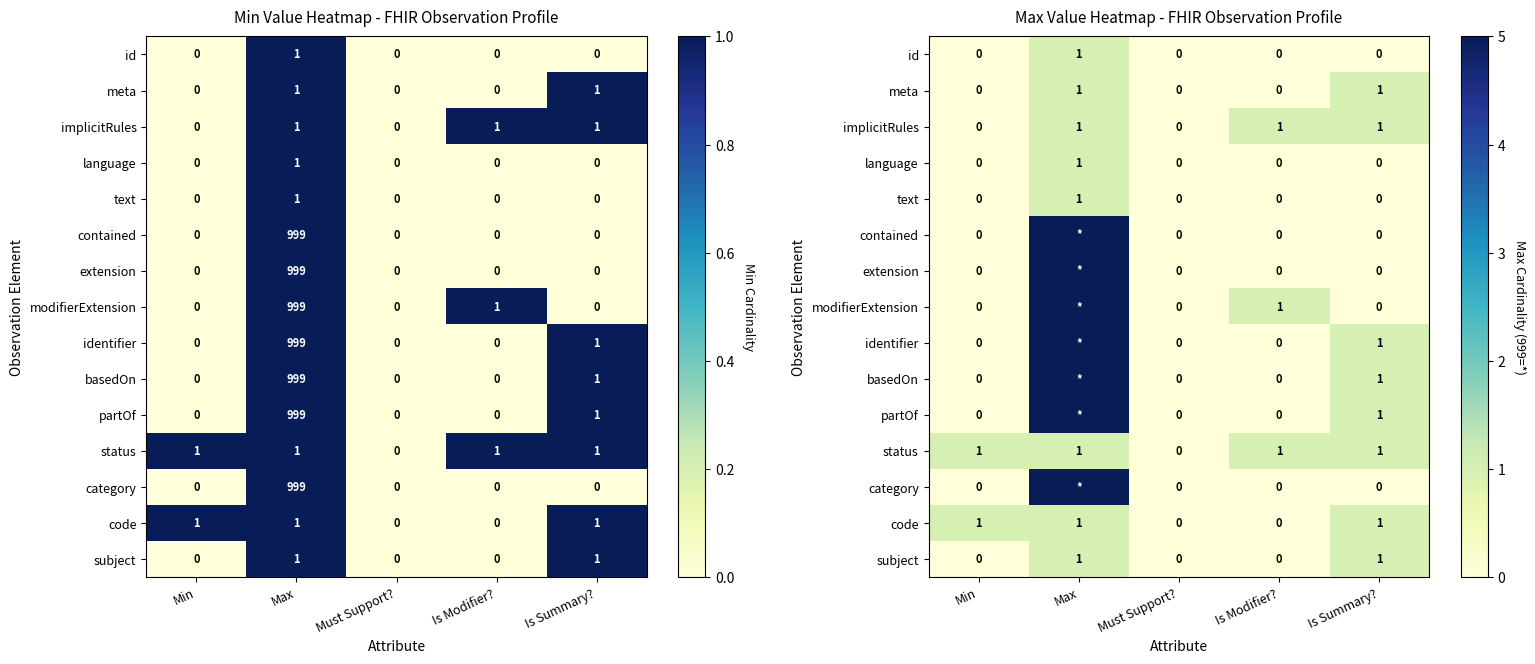

What is the sum of all text values?

1